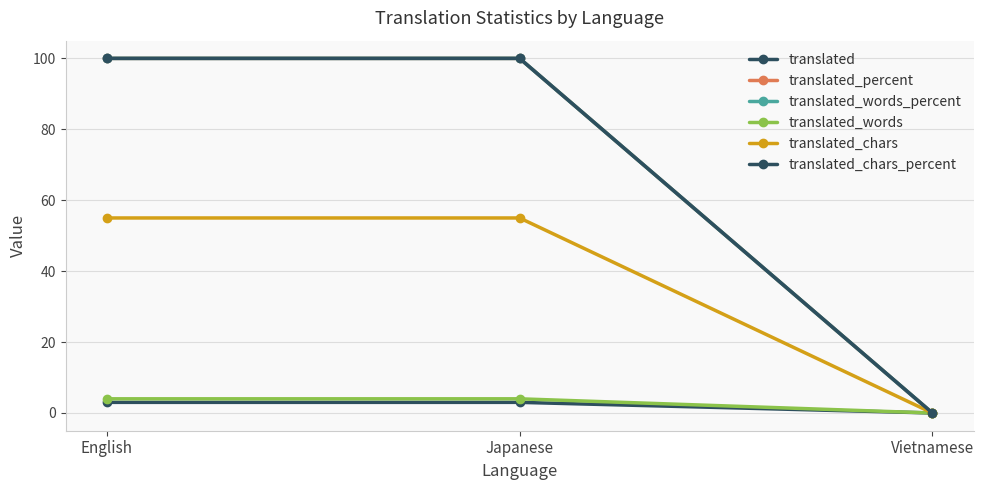

At which category is the sum across all series the highest?

English